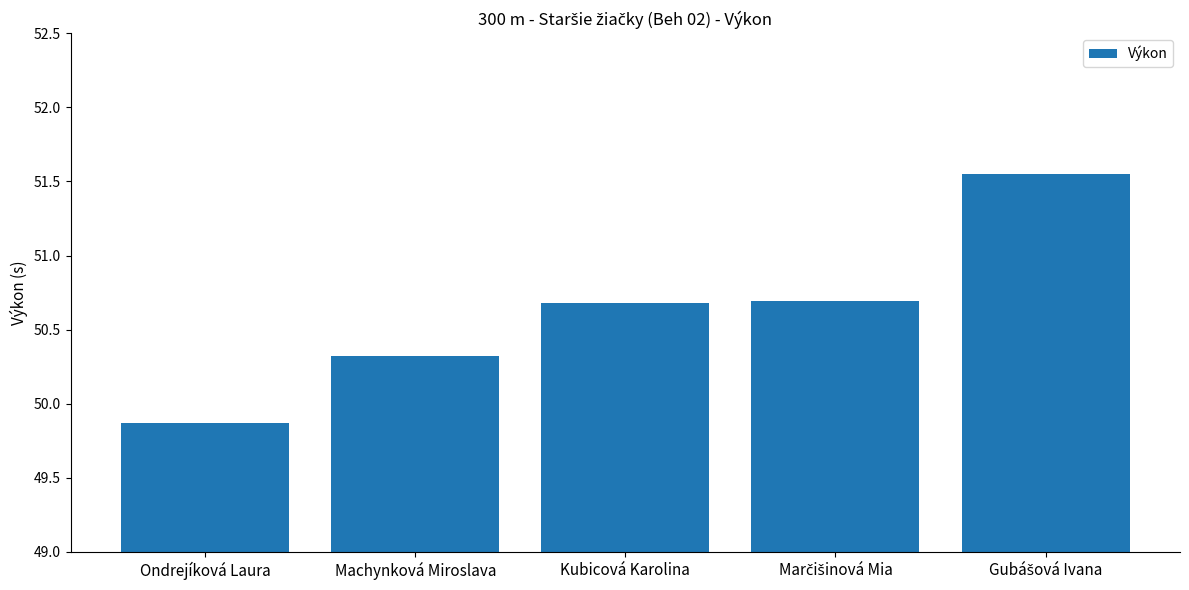

What is the difference between the maximum and minimum values?

1.7